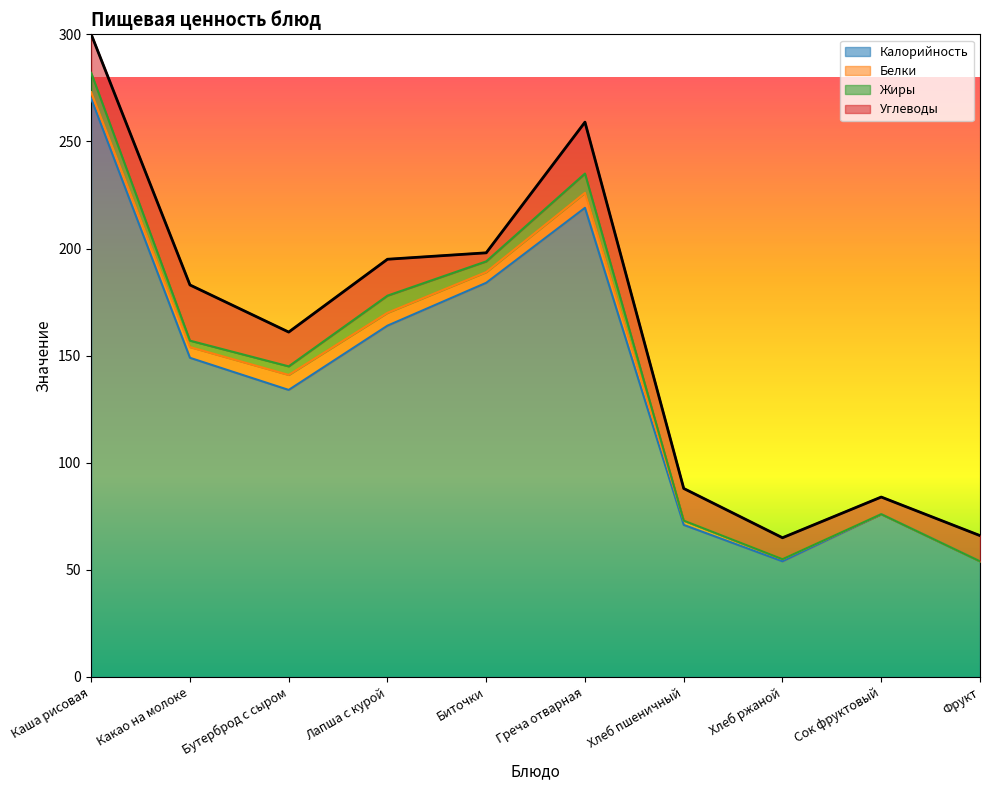

Reading left to right, what are all the values shown in this chart?

Калорийность: 270	149	134	164	184	219	71	54	76	54
Белки: 3	5	7	6	5	7	2	1	0	0
Жиры: 9	3	4	8	5	9	0	0	0	0
Углеводы: 18	26	16	17	4	24	15	10	8	12